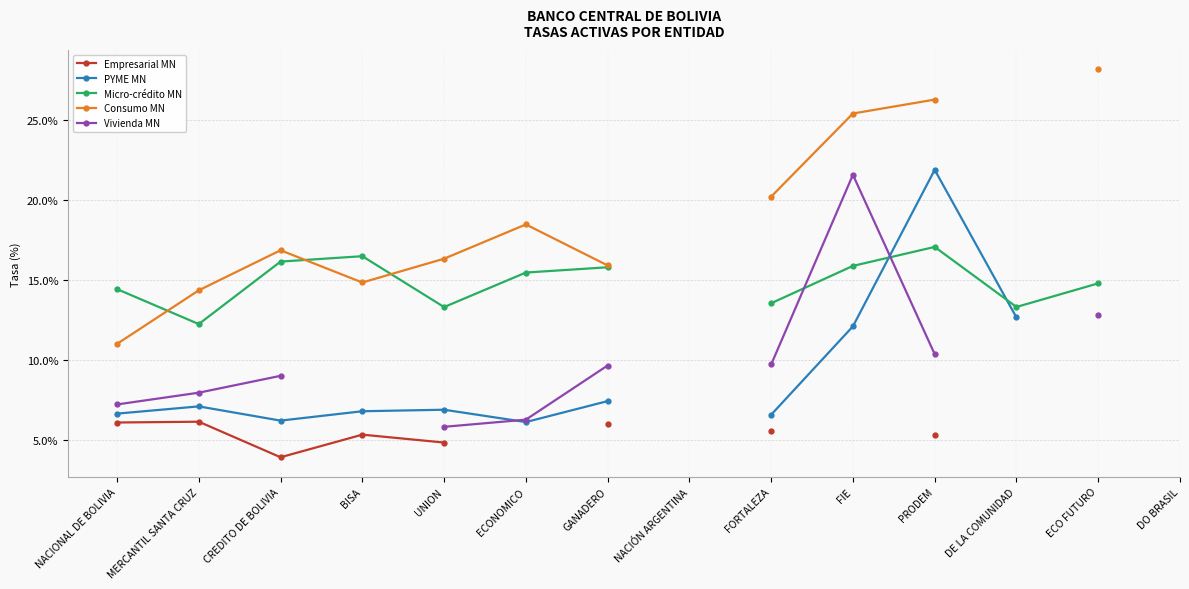

Count the number of data series in this chart.

5